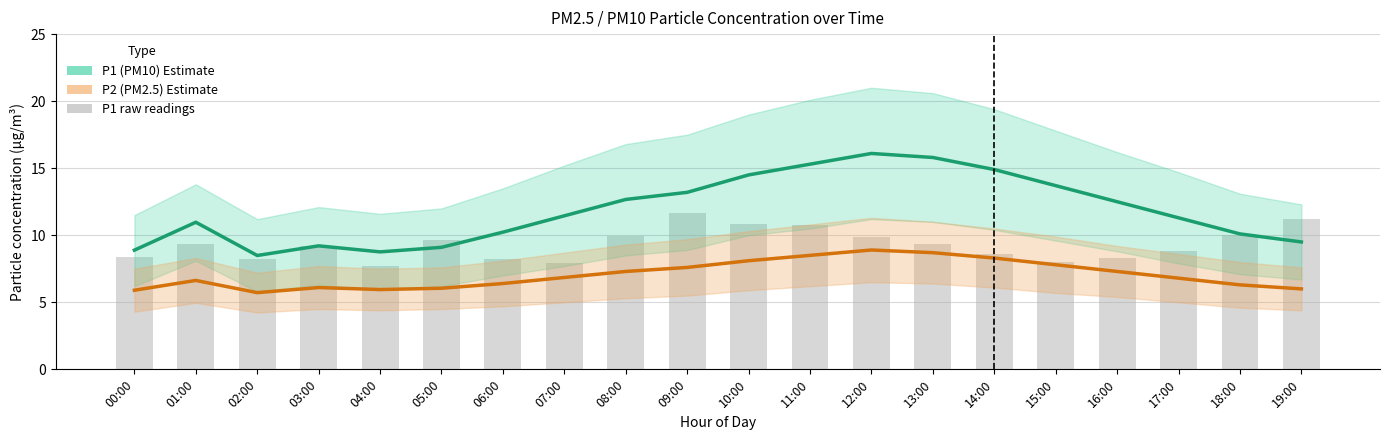

Reading left to right, what are all the values shown in this chart?

P1 (PM10 estimate): 00:00=8.9	01:00=11.0	02:00=8.5	03:00=9.2	04:00=8.8	05:00=9.1	06:00=10.2	07:00=11.4	08:00=12.7	09:00=13.2	10:00=14.5	11:00=15.3	12:00=16.1	13:00=15.8	14:00=14.9	15:00=13.7	16:00=12.5	17:00=11.3	18:00=10.1	19:00=9.5
P2 (PM2.5 estimate): 00:00=5.9	01:00=6.6	02:00=5.7	03:00=6.1	04:00=6.0	05:00=6.0	06:00=6.4	07:00=6.8	08:00=7.3	09:00=7.6	10:00=8.1	11:00=8.5	12:00=8.9	13:00=8.7	14:00=8.3	15:00=7.8	16:00=7.3	17:00=6.8	18:00=6.3	19:00=6.0
P1 raw: 00:00=8.4	01:00=9.3	02:00=8.2	03:00=9.2	04:00=7.7	05:00=9.7	06:00=8.2	07:00=7.9	08:00=9.9	09:00=11.7	10:00=10.8	11:00=10.8	12:00=9.9	13:00=9.3	14:00=8.6	15:00=8.0	16:00=8.3	17:00=8.8	18:00=10.0	19:00=11.2